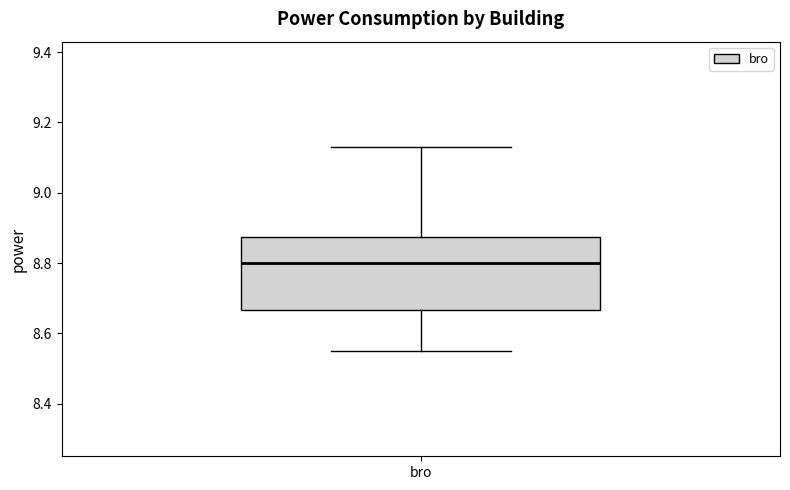

Where does the upper whisker of the box for bro end on the y-axis? The values are not printed on the chart, so give them approximately, as read against the axis.

9.14